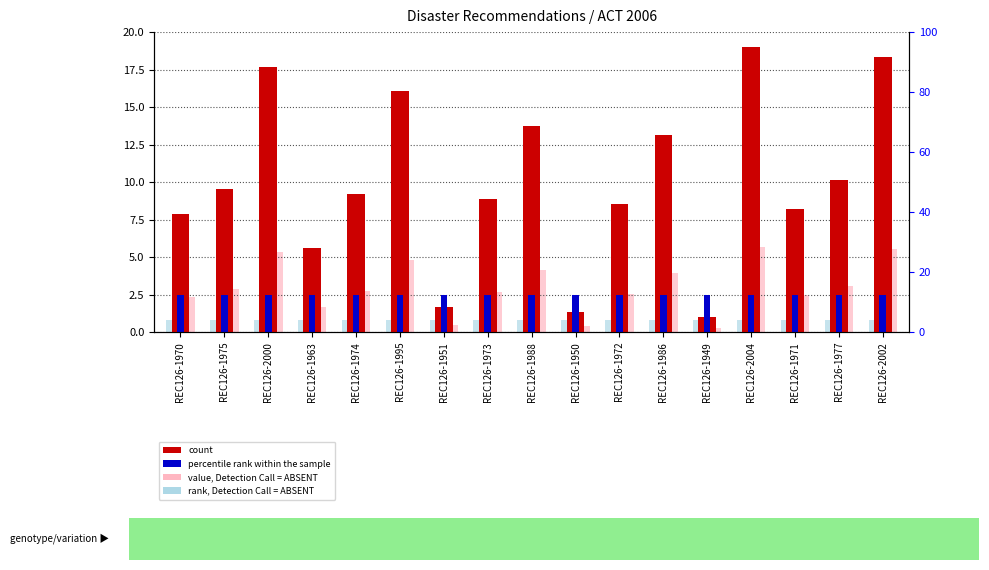

At REC126-1995, list the series in order from smallest to largest.

rank, Detection Call = ABSENT, percentile rank within the sample, value, Detection Call = ABSENT, count